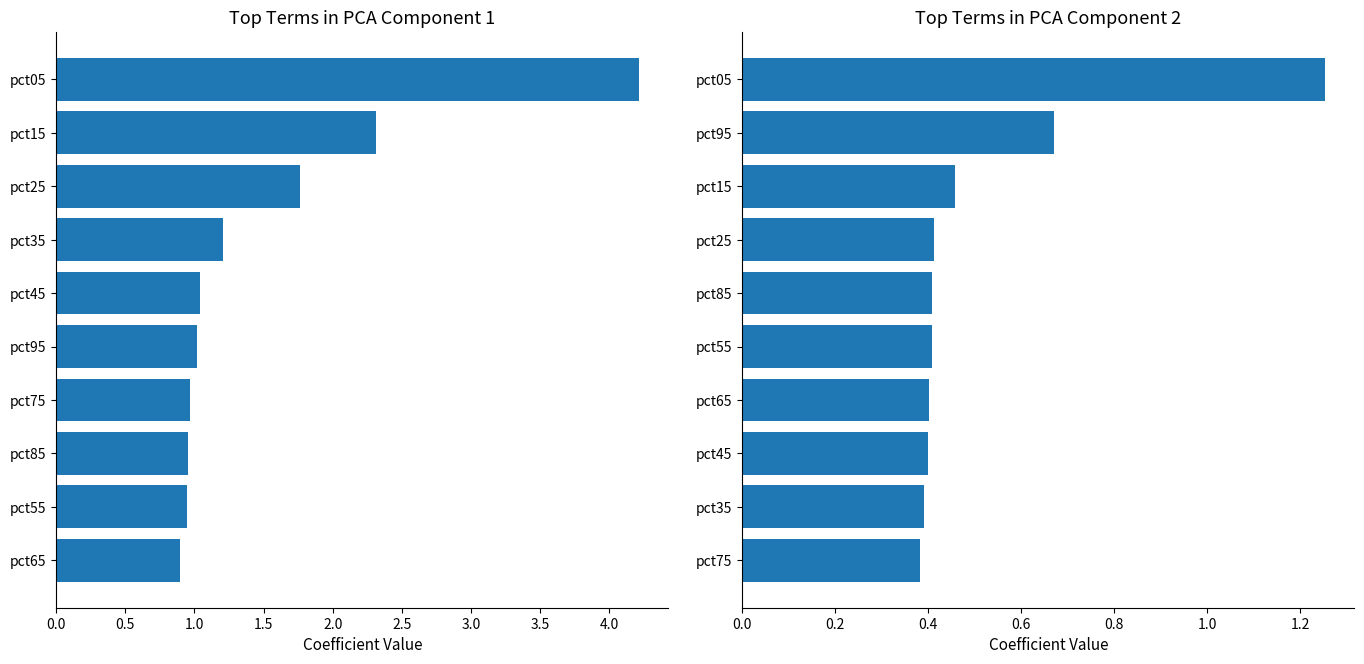

How many groups of bars are there?

10